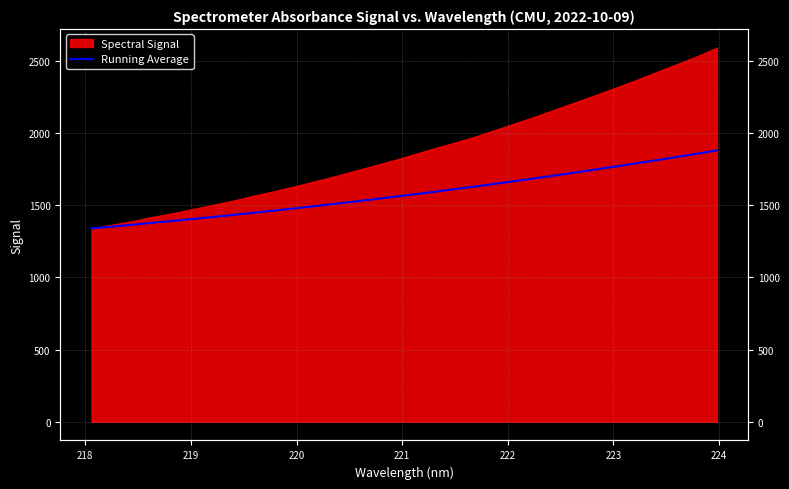

What is the value of the 1st point from the left?

1338.4